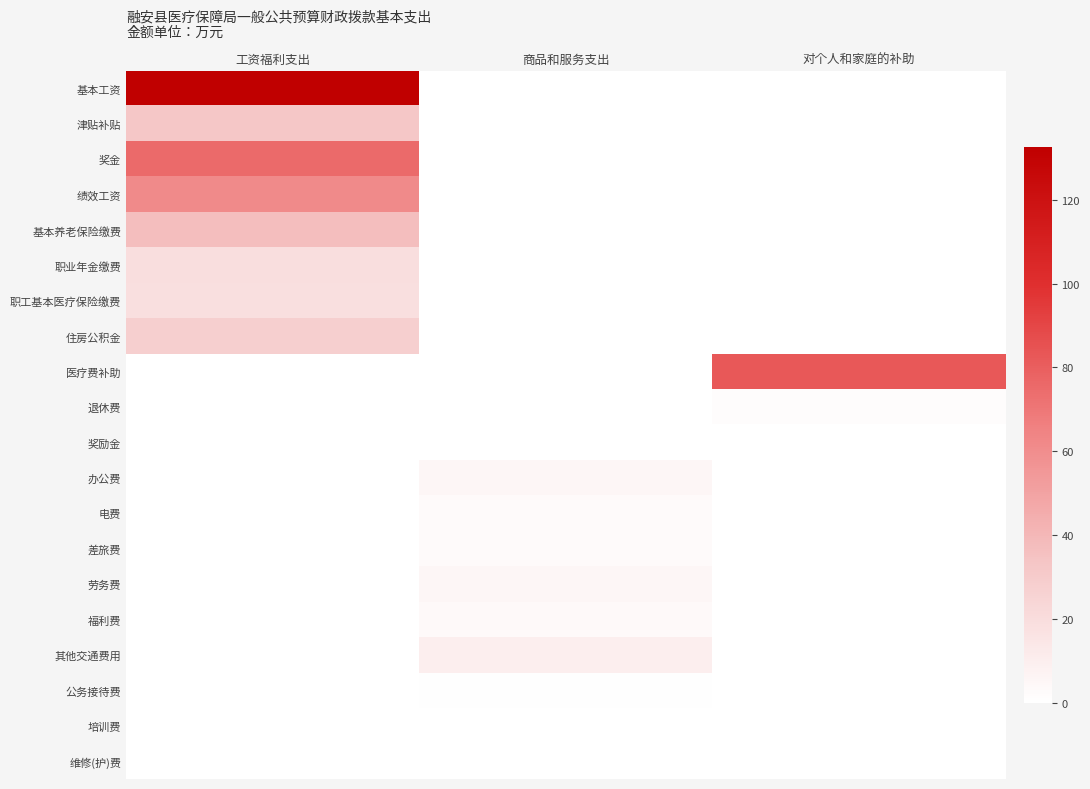

Rank the series by their maximum value, from highest to lowest.

基本工资, 医疗费补助, 奖金, 绩效工资, 基本养老保险缴费, 津贴补贴, 住房公积金, 职业年金缴费, 职工基本医疗保险缴费, 其他交通费用, 办公费, 劳务费, 福利费, 电费, 差旅费, 退休费, 公务接待费, 培训费, 维修(护)费, 奖励金